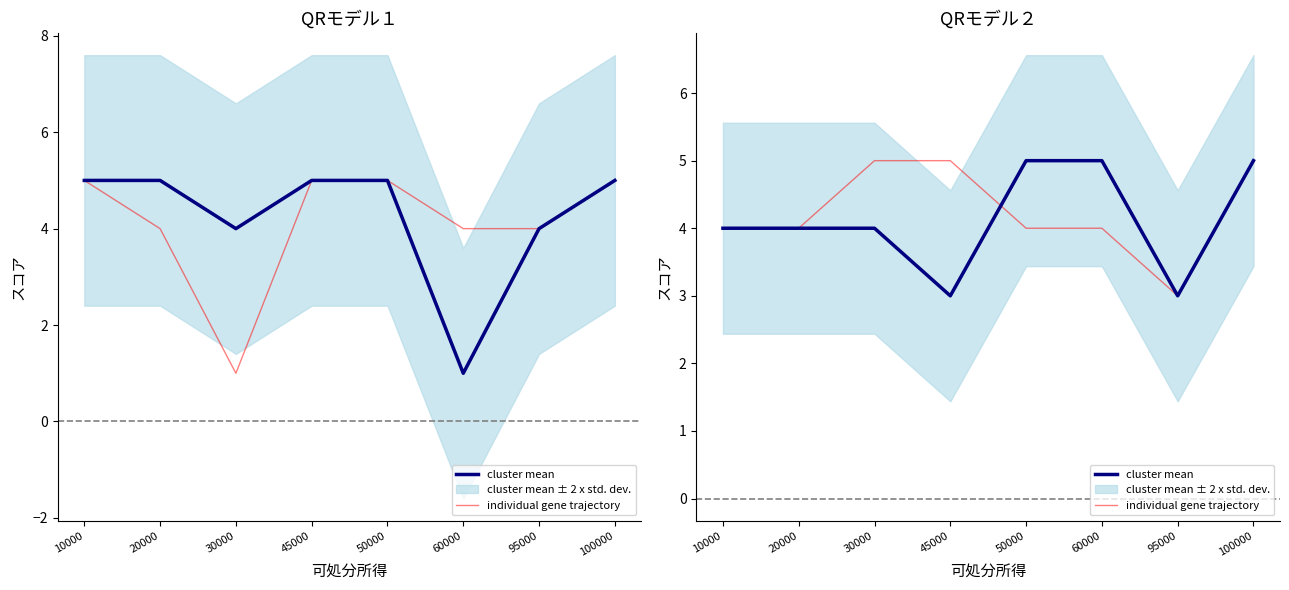

Rank the series at 60000 from lowest to highest value.

individual gene trajectory, cluster mean